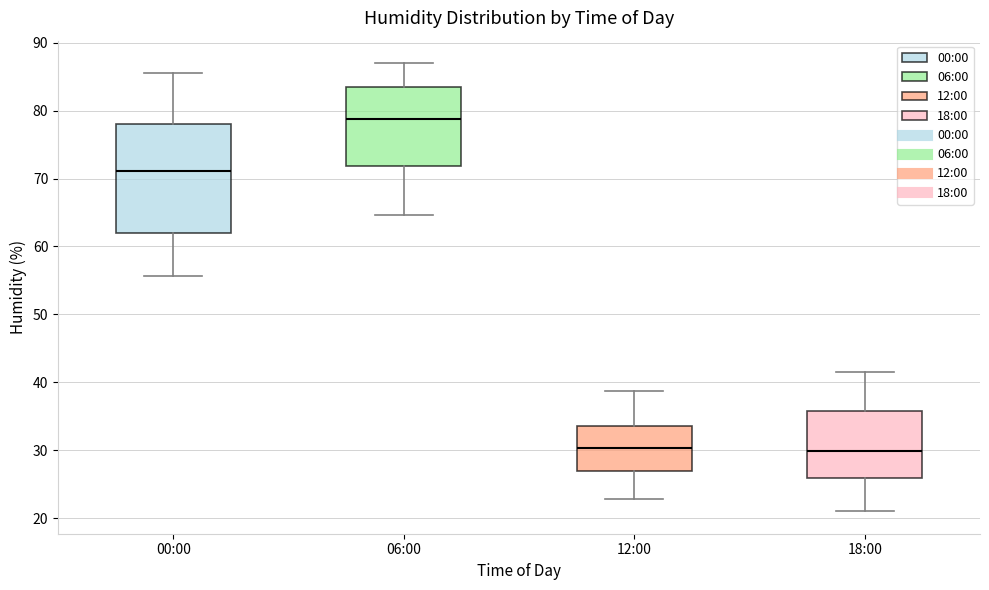

Where does the lower whisker of the box for 00:00 end on the y-axis? The values are not printed on the chart, so give them approximately, as read against the axis.

56